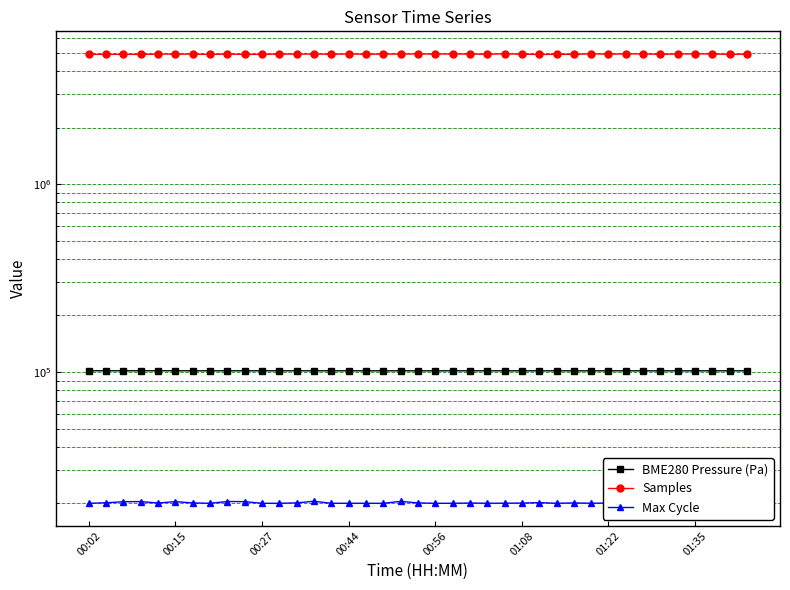

Which series changed the most between 23 and 28?

Samples